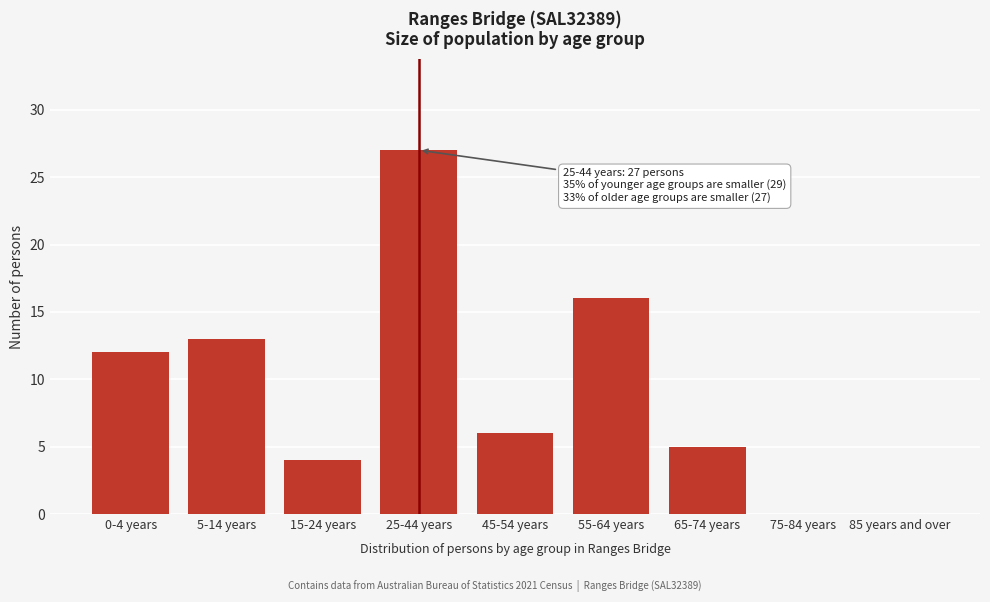

Reading left to right, transcribe all the data shown in this chart.

0-4 years=12	5-14 years=13	15-24 years=4	25-44 years=27	45-54 years=6	55-64 years=16	65-74 years=5	75-84 years=0	85 years and over=0